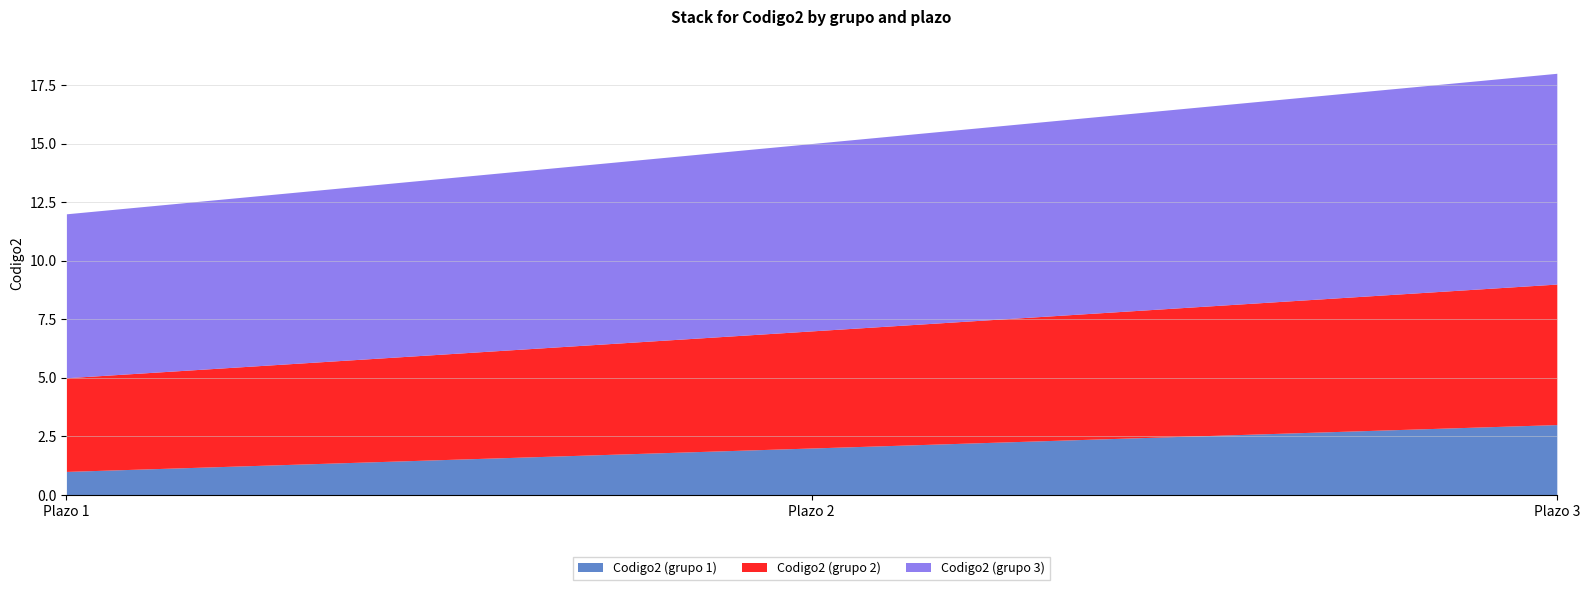

What is the lowest value of the Codigo2 (grupo 2) series?

4